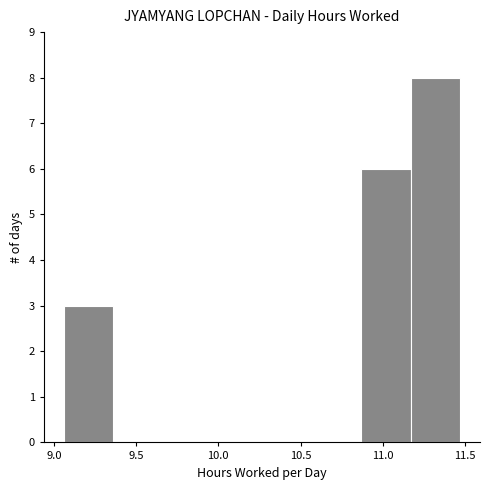

Reading left to right, transcribe this chart: for each bar, give the range it covers on the x-axis and its height. Neither the bar edges nor the heights are printed on the chart, so give them approximately, as read against the axes.

9.05 to 9.35: 3
9.35 to 9.65: 0
9.65 to 9.95: 0
9.95 to 10.25: 0
10.25 to 10.55: 0
10.55 to 10.85: 0
10.85 to 11.15: 6
11.15 to 11.45: 8